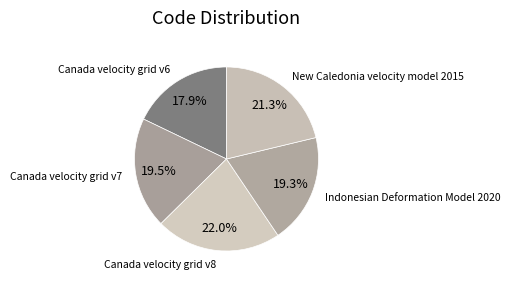

To the nearest percent, what percentage of the pie is Canada velocity grid v8?

22%